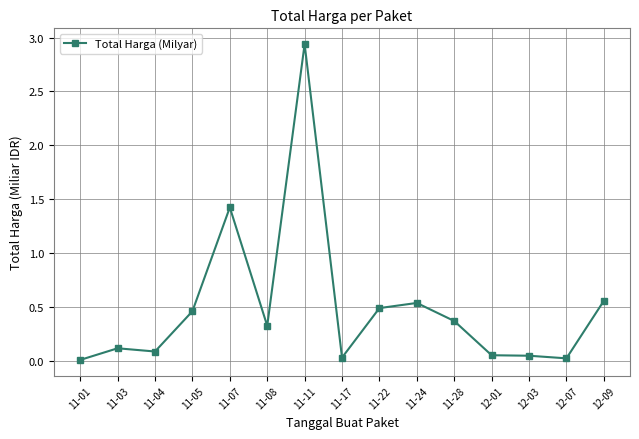

At which category does the data reach its first local peak?

11-03